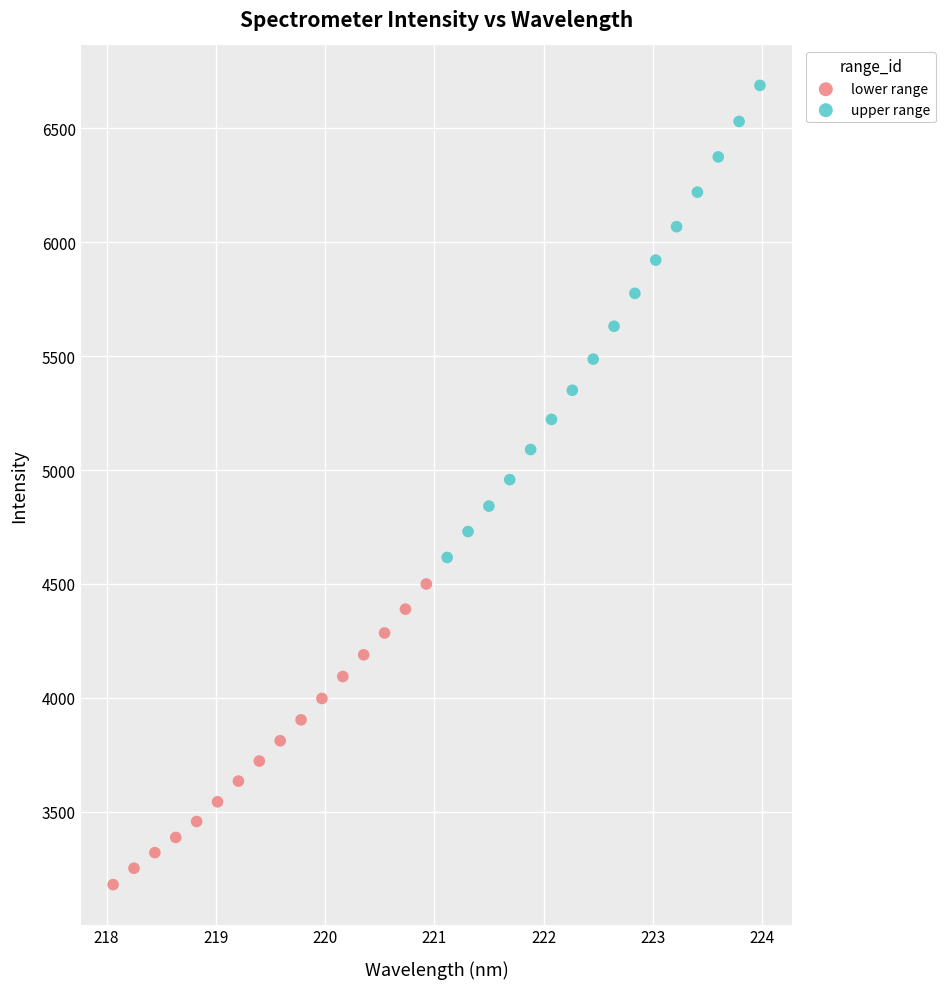

Which series reaches the minimum Y coordinate?

lower range